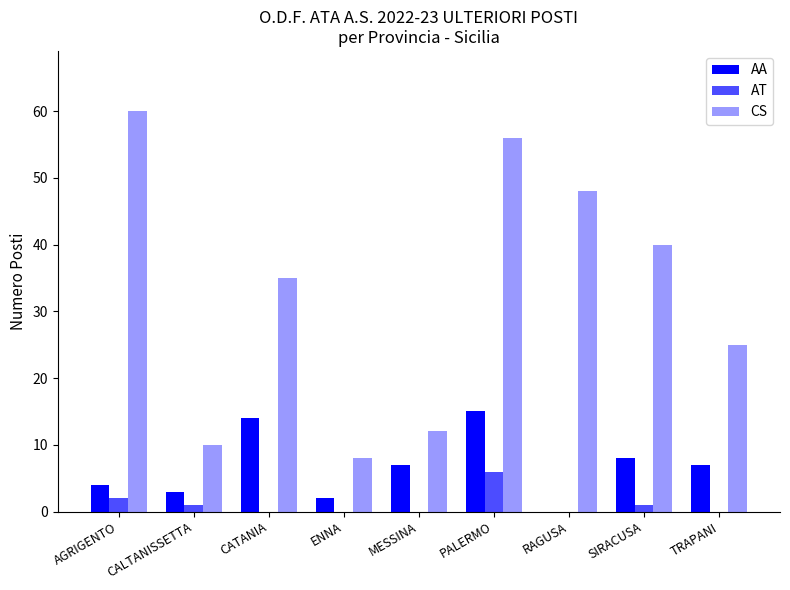

Reading left to right, transcribe all the data shown in this chart.

AA: 4	3	14	2	7	15	0	8	7
AT: 2	1	0	0	0	6	0	1	0
CS: 60	10	35	8	12	56	48	40	25